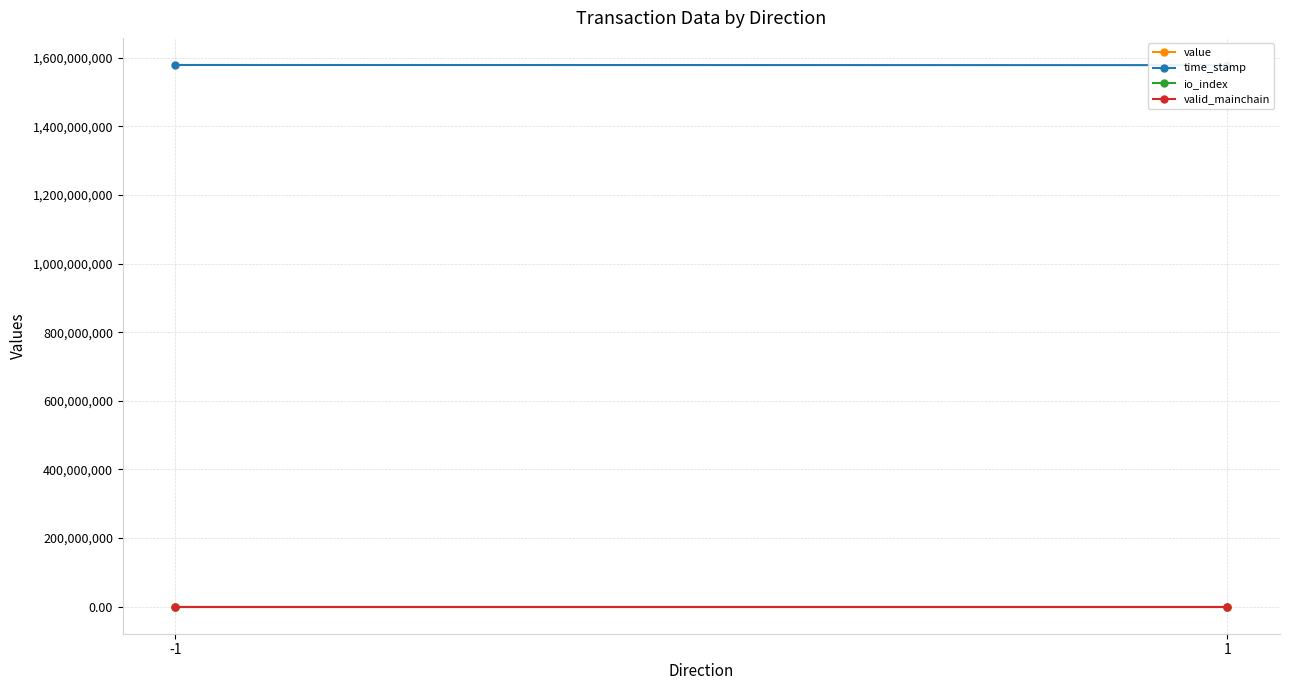

Reading left to right, transcribe all the data shown in this chart.

value: -1=52.5	1=52.5
time_stamp: -1=1578791279.0	1=1578306583.5
io_index: -1=8.0	1=3.0
valid_mainchain: -1=1.0	1=1.0